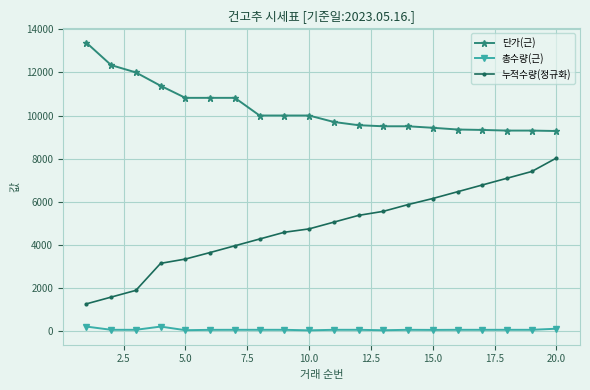

At how many categories does at least one series exceed 6688?

20